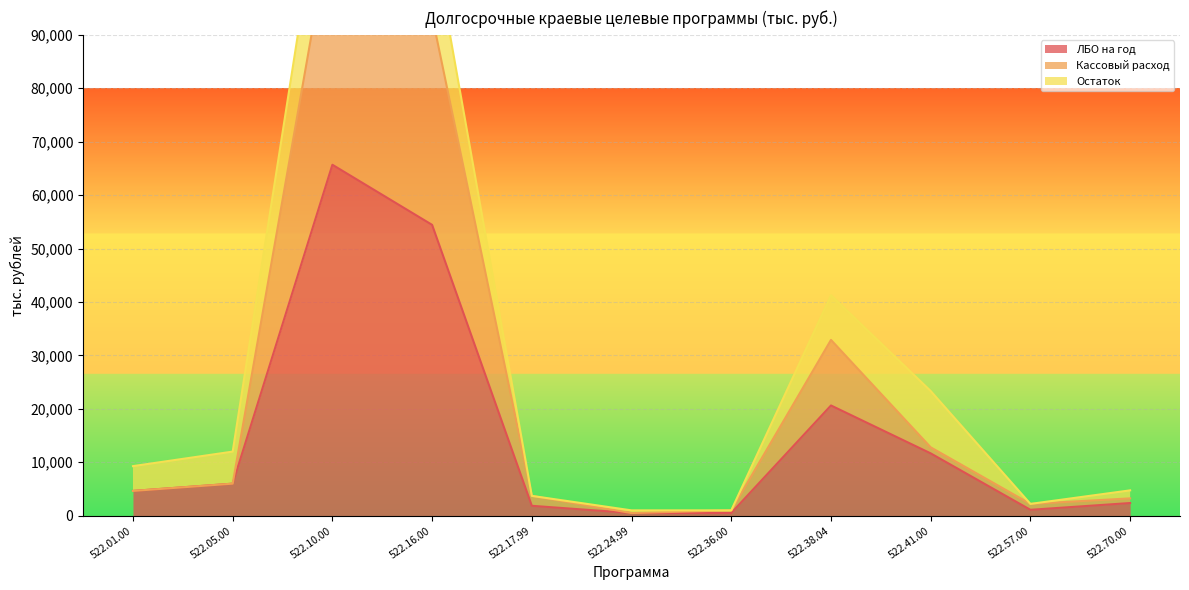

True or false: ЛБО на год and Кассовый расход cross at least once.

False